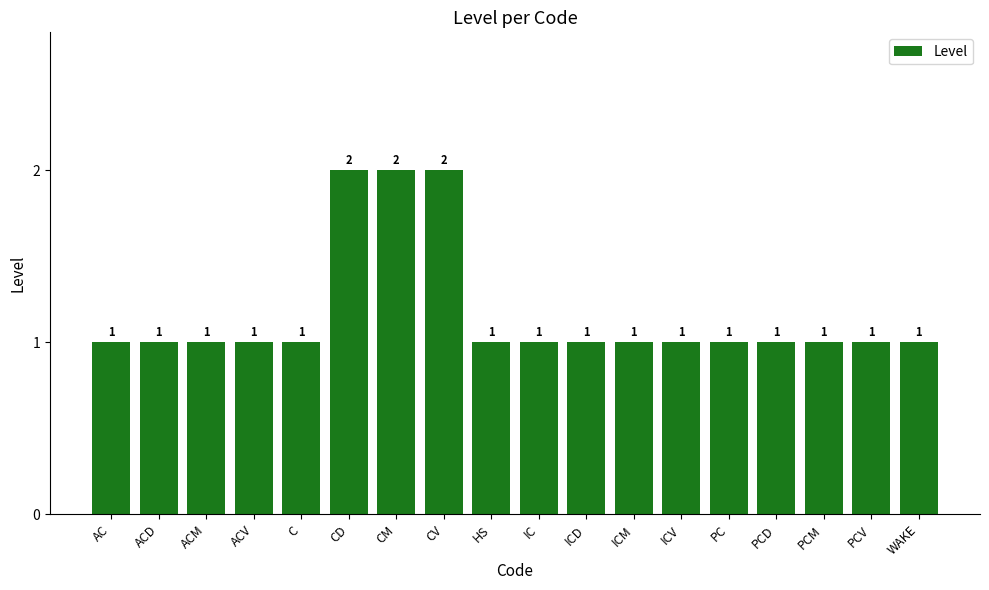

Count the values in the range 1 to 2.

18